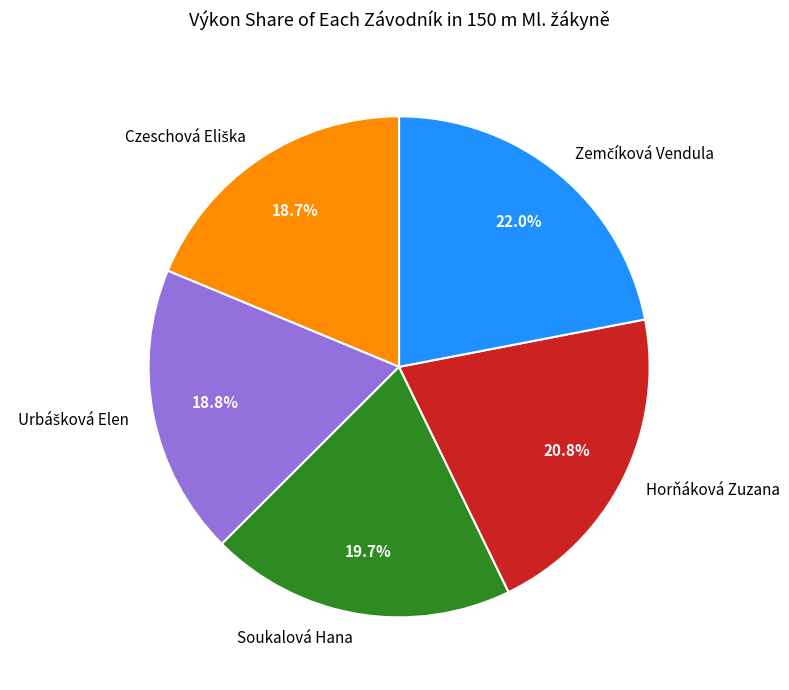

Does Soukalová Hana represent more than half of the total?

No